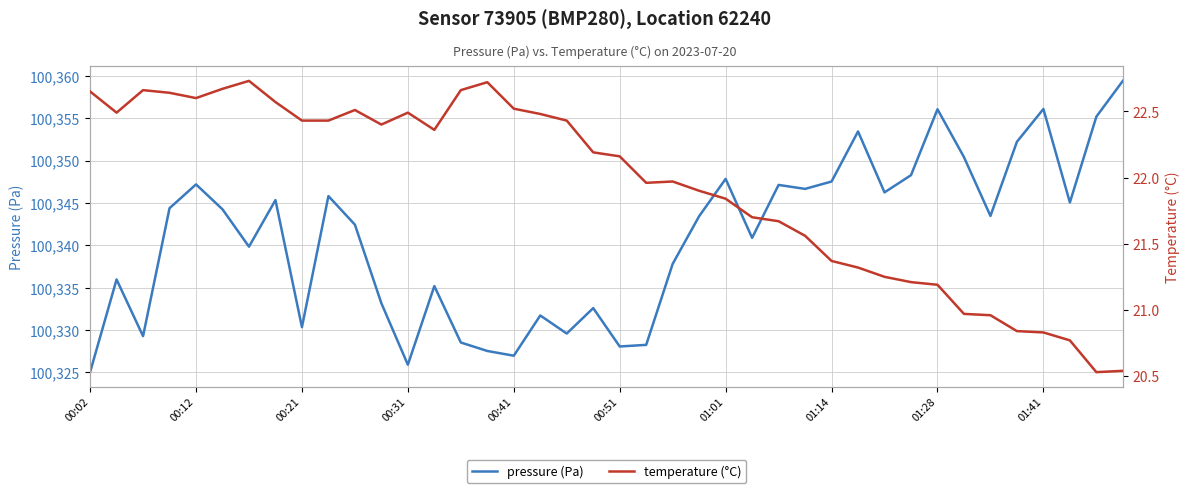

What are all the series names shown in the legend?

pressure (Pa), temperature (°C)